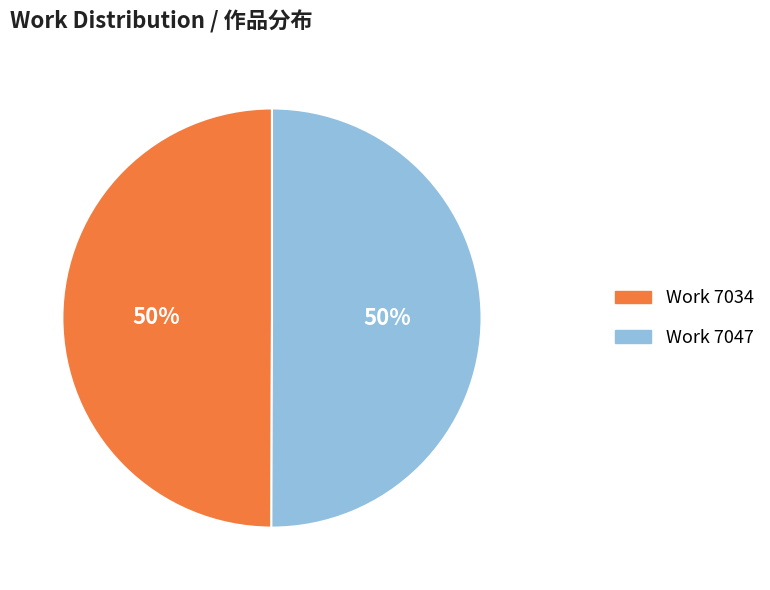

The Work 7034 slice represents 50% of the pie. True or false?

True